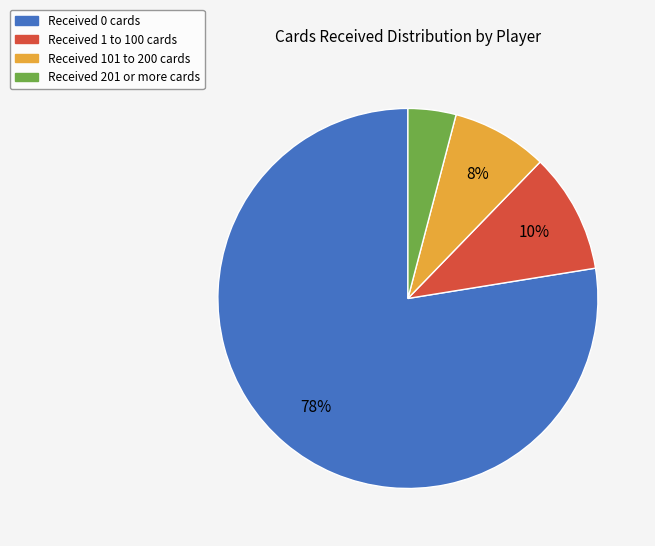

Is there any slice that represents more than half of the pie?

Yes